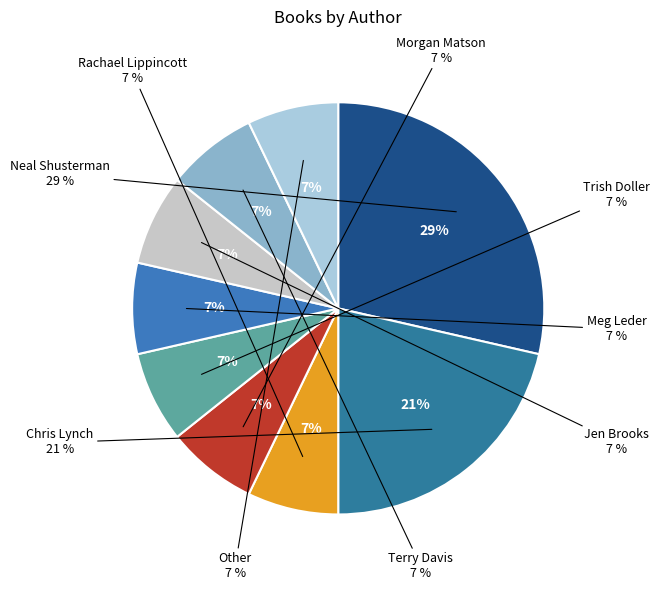

Does any single category account for the majority?

No